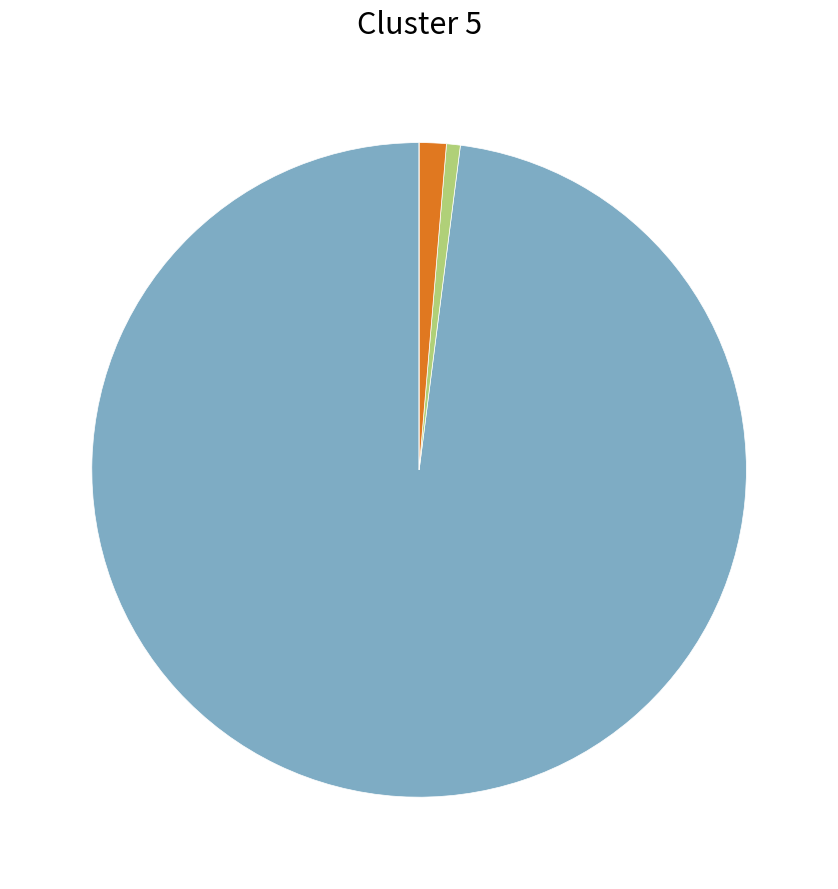

Does any single category account for the majority?

Yes